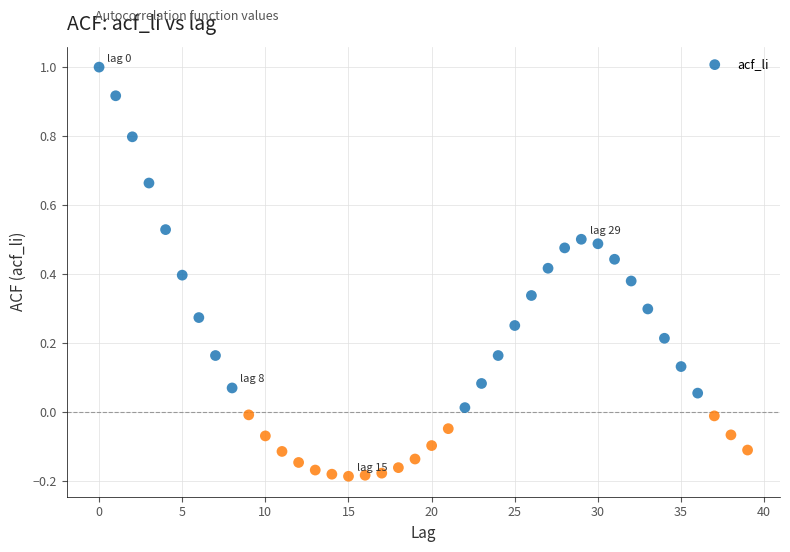

What is the range of Y values (max minus min)?

1.2